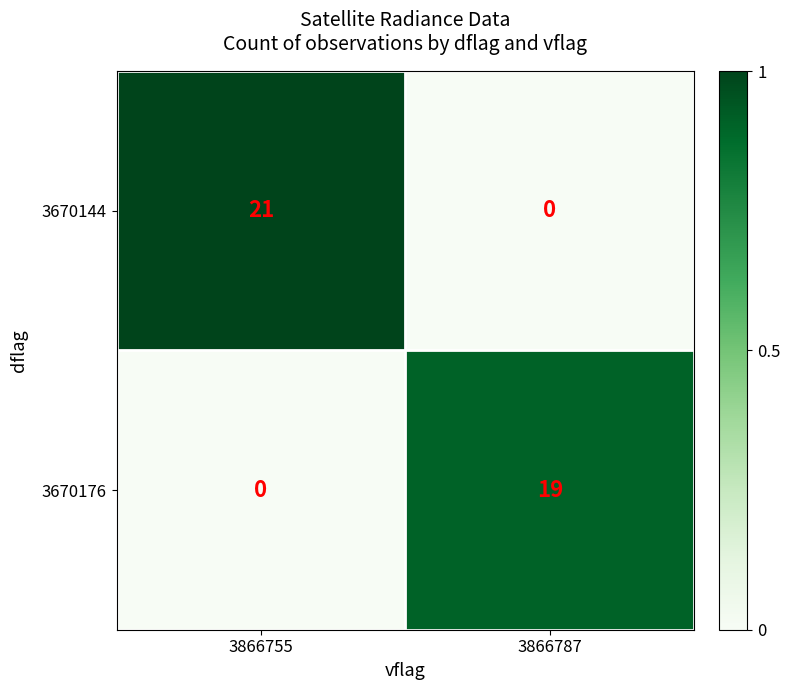

At which category is the sum across all series the highest?

3866755